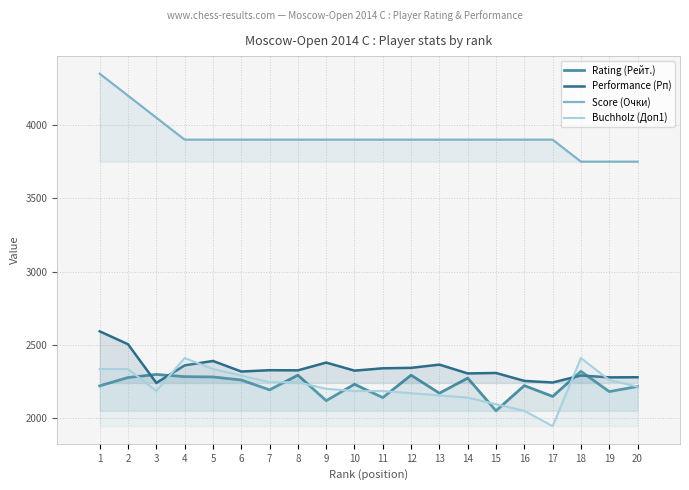

What is the sum of the Performance (Рп) values at 5 and 4?

4750